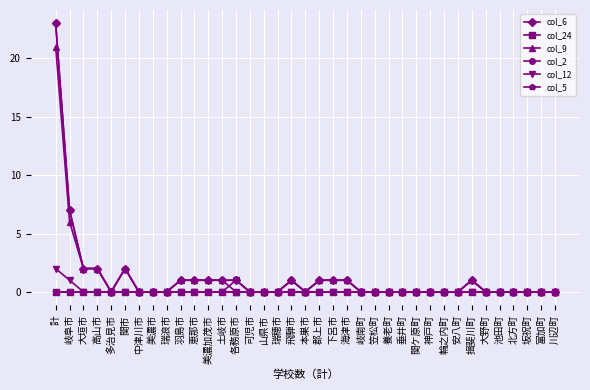

What is the label of the 29th point from the left?

輪之内町